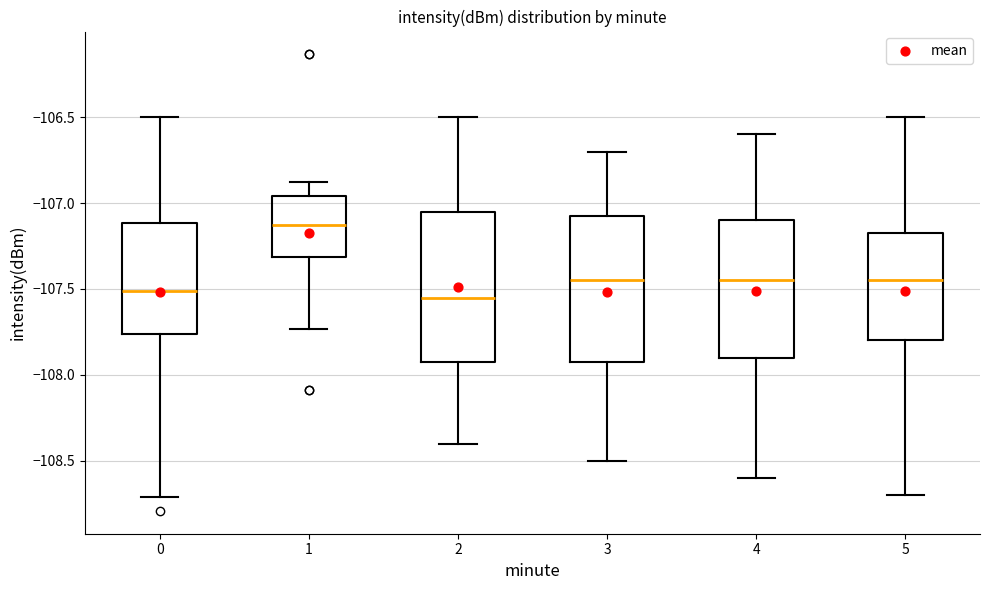

Reading left to right, transcribe this box plot: for each box, give where its median line is, the range the box spans, and where its two whiskers end, as read against the y-axis. The values are not printed on the chart, so give them approximately, as read against the axis.

0: median -107.50, box -107.75 to -107.10, whiskers -108.70 to -106.50
1: median -107.15, box -107.30 to -106.95, whiskers -107.75 to -106.90
2: median -107.55, box -107.90 to -107.05, whiskers -108.40 to -106.50
3: median -107.45, box -107.90 to -107.05, whiskers -108.50 to -106.70
4: median -107.45, box -107.90 to -107.10, whiskers -108.60 to -106.60
5: median -107.45, box -107.80 to -107.15, whiskers -108.70 to -106.50